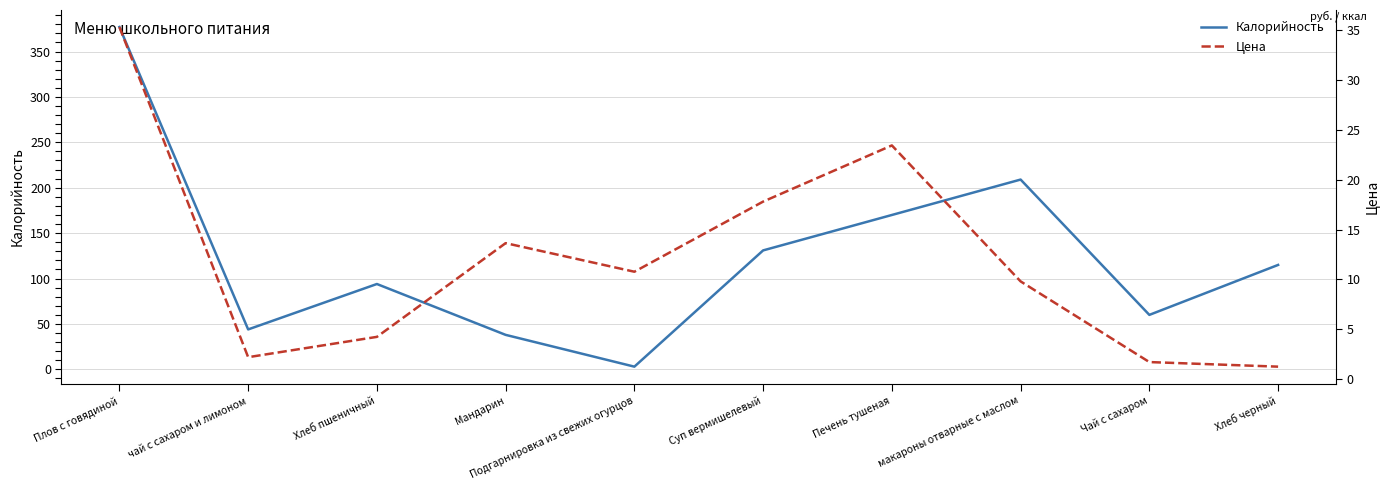

Does the chart have visible grid lines?

Yes